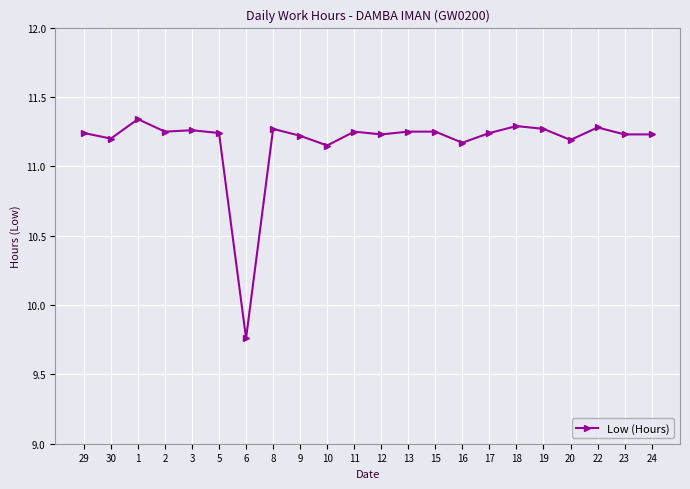

What is the sum of the values at 20 and 13?

22.4